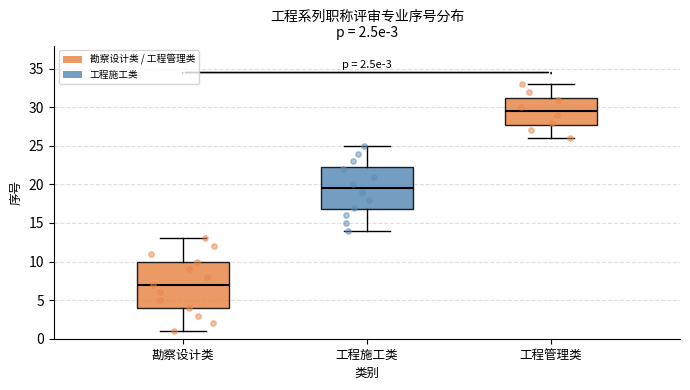

Comparing the boxes themselves (not the whiskers), which one is the tallest?

勘察设计类